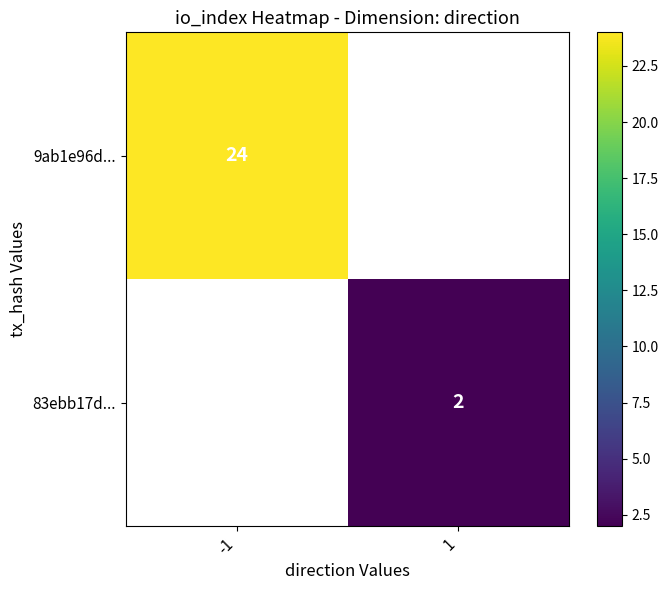

Count the number of categories in the chart.

2